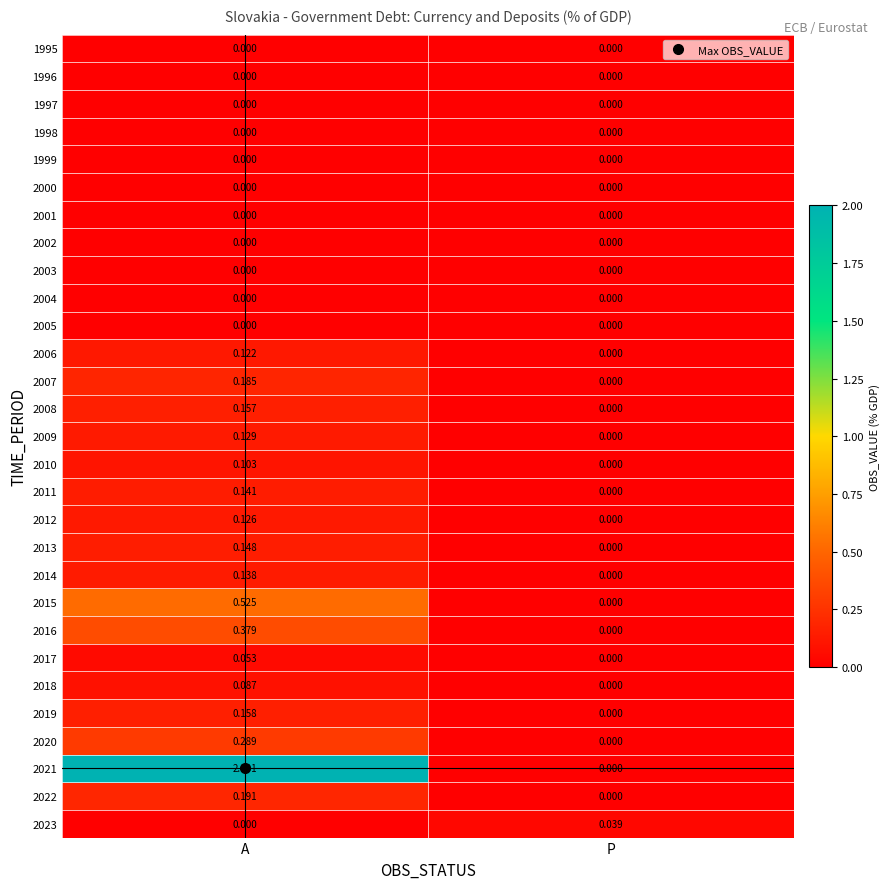

Which category has the highest value in the 2019 series?

A